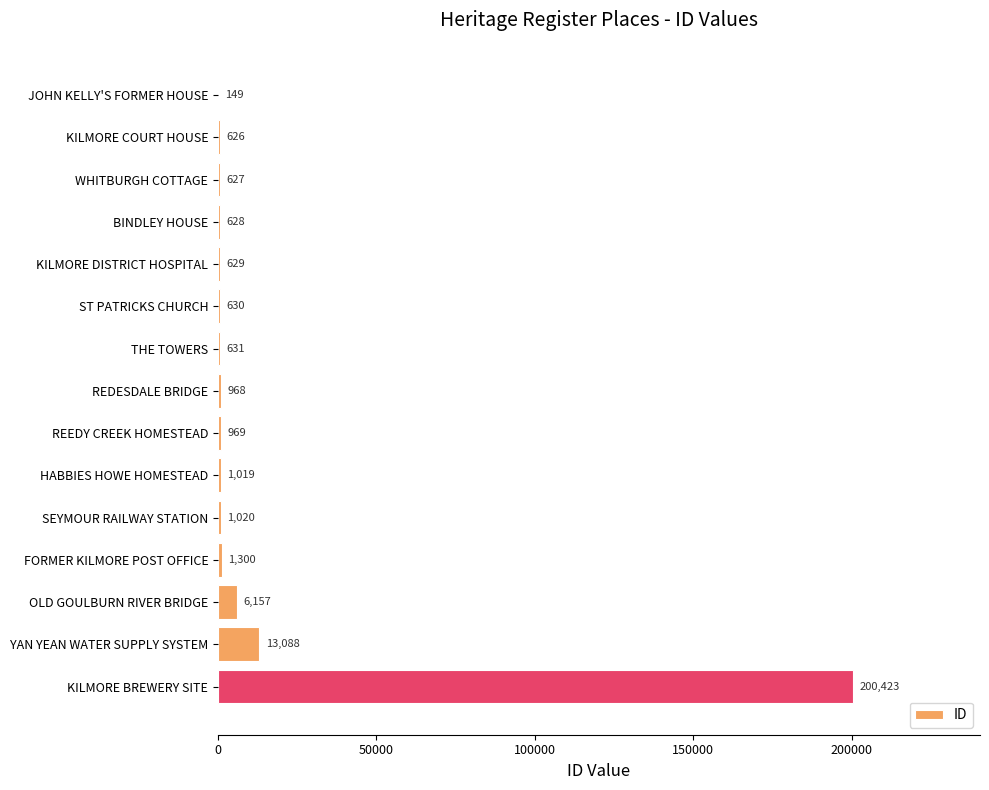

Where is the data nearest to the value 100286?

YAN YEAN WATER SUPPLY SYSTEM